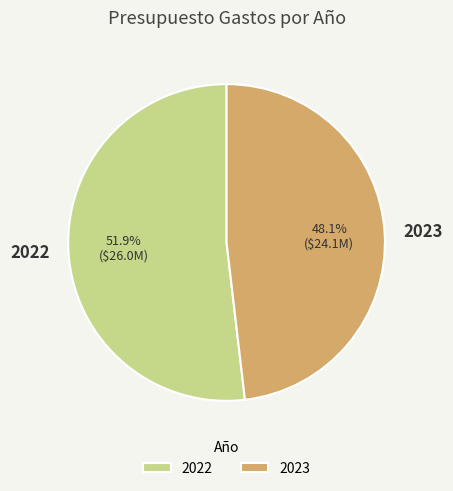

What is the majority slice?

2022